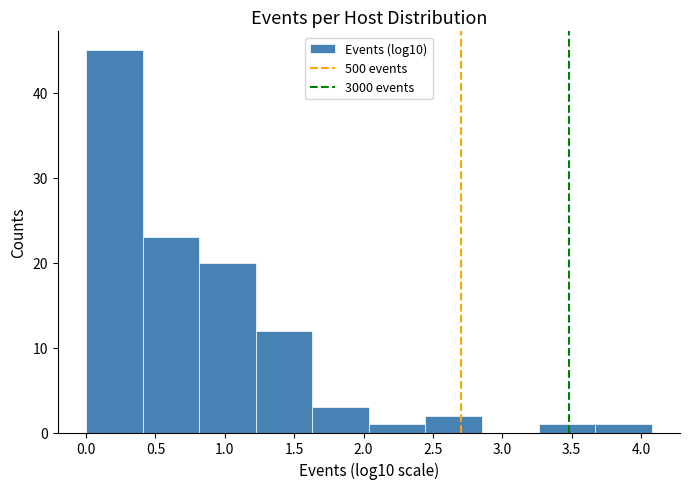

Over which range of the x-axis is the bar tallest?

0.00 to 0.40